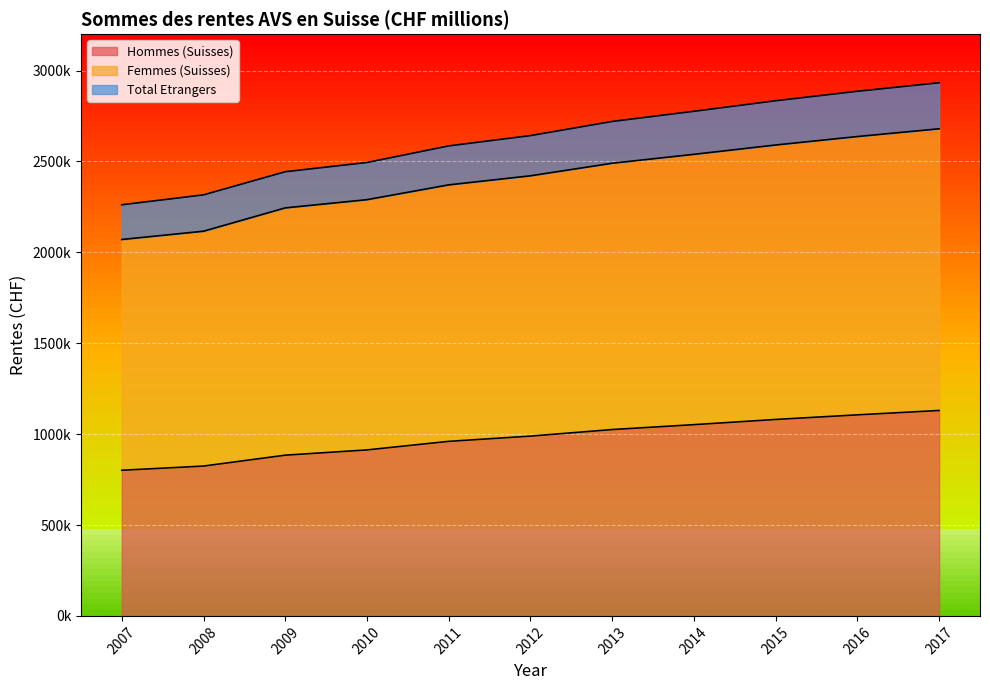

How many lines are shown in the chart?

3